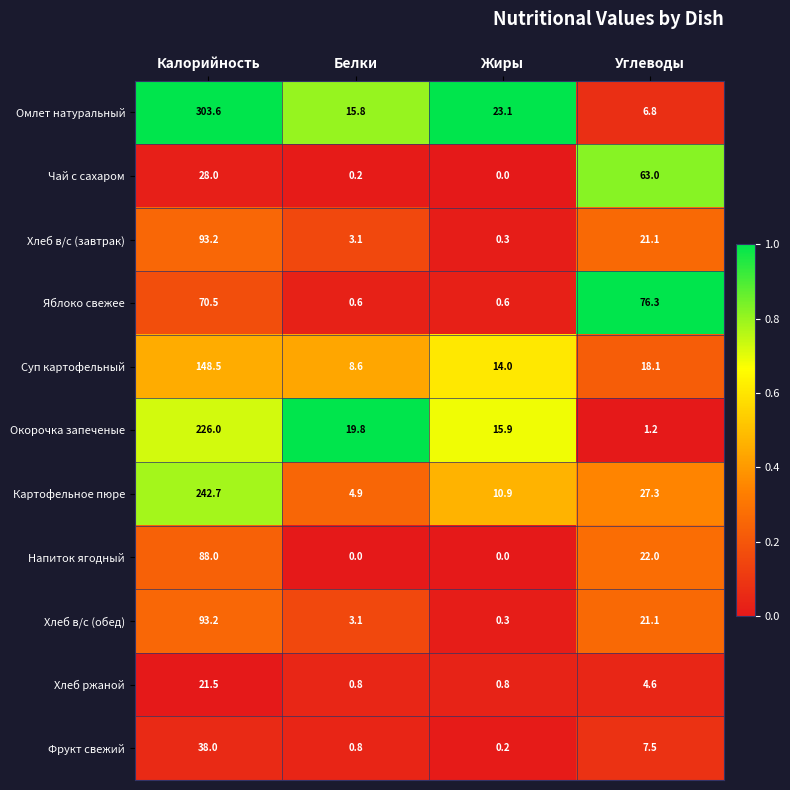

How many categories are shown in the chart?

4